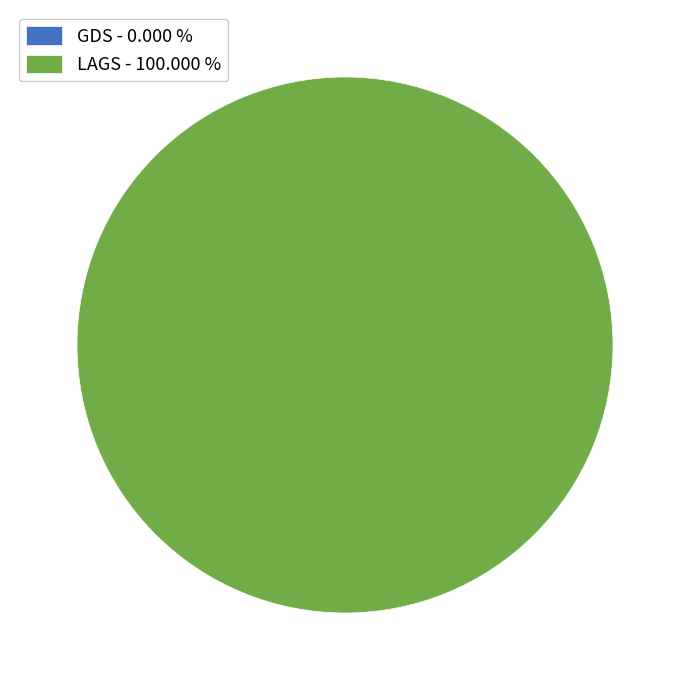

Which slice is the smallest?

GDS